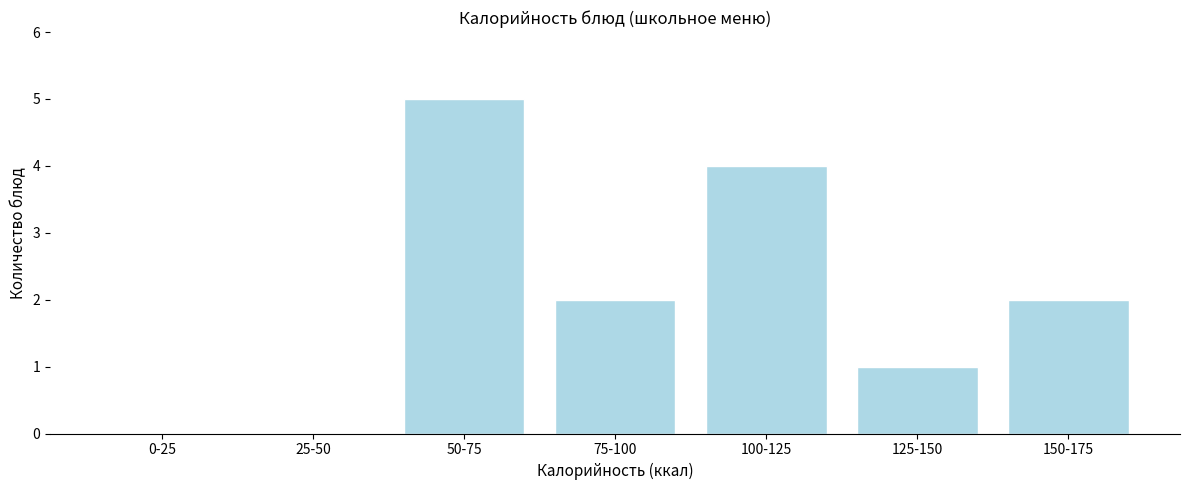

What is the change in value from 0-25 to 75-100?

+2